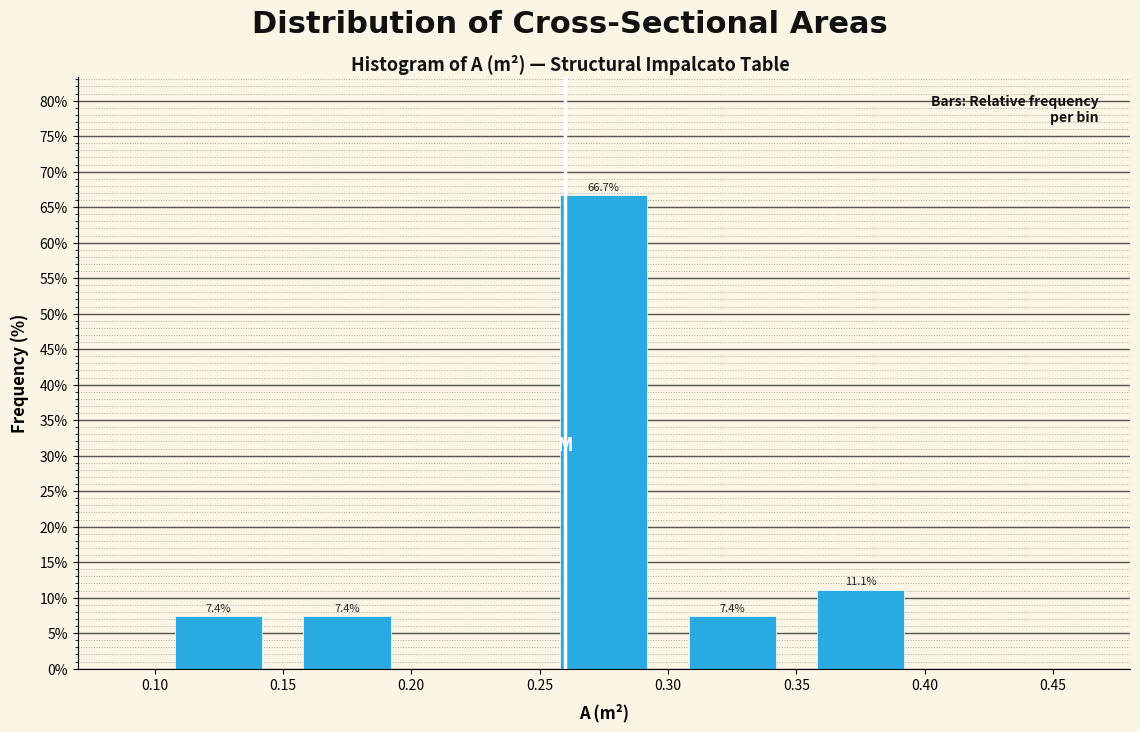

Which range on the x-axis has the tallest bar?

0.25 to 0.30